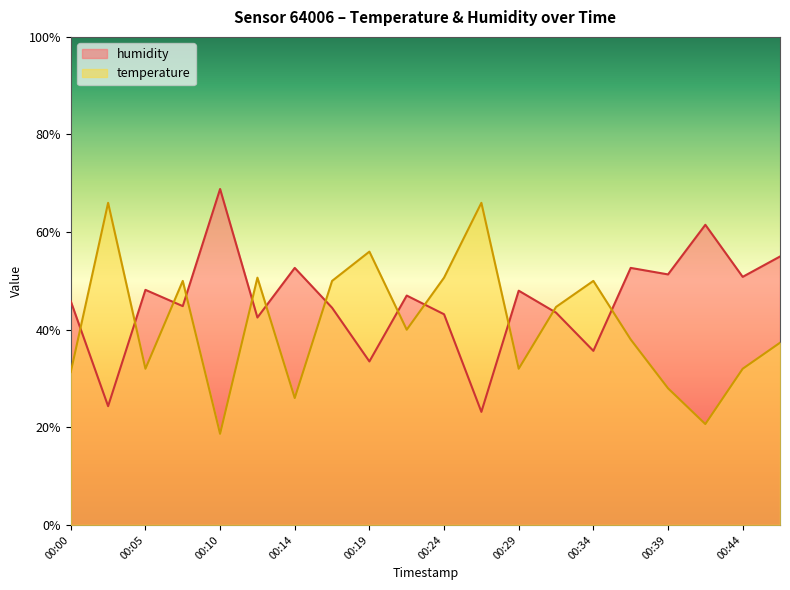

Which category has the lowest value in the humidity series?

00:27